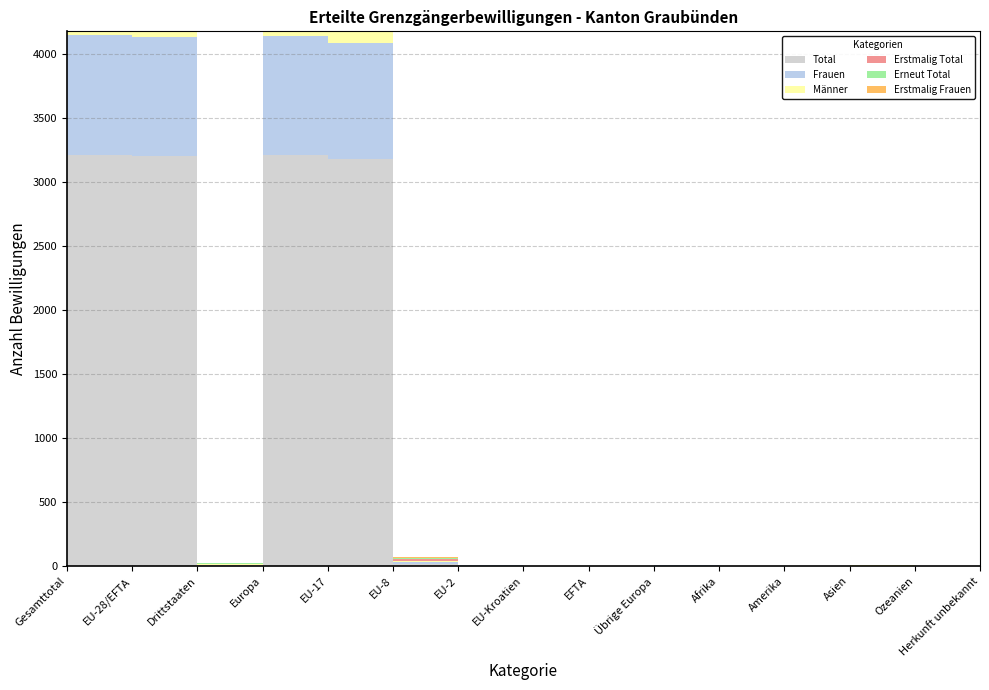

Reading left to right, what are all the values shown in this chart?

Total: Gesamttotal=3215	EU-28/EFTA=3207	Drittstaaten=8	Europa=3211	EU-17=3181	EU-8=21	EU-2=4	EU-Kroatien=1	EFTA=0	Übrige Europa=4	Afrika=0	Amerika=1	Asien=3	Ozeanien=0	Herkunft unbekannt=0
Frauen: Gesamttotal=934	EU-28/EFTA=929	Drittstaaten=5	Europa=932	EU-17=911	EU-8=14	EU-2=3	EU-Kroatien=1	EFTA=0	Übrige Europa=3	Afrika=0	Amerika=0	Asien=2	Ozeanien=0	Herkunft unbekannt=0
Männer: Gesamttotal=2281	EU-28/EFTA=2278	Drittstaaten=3	Europa=2279	EU-17=2270	EU-8=7	EU-2=1	EU-Kroatien=0	EFTA=0	Übrige Europa=1	Afrika=0	Amerika=1	Asien=1	Ozeanien=0	Herkunft unbekannt=0
Erstmalig Total: Gesamttotal=1014	EU-28/EFTA=1011	Drittstaaten=3	Europa=1013	EU-17=995	EU-8=13	EU-2=2	EU-Kroatien=1	EFTA=0	Übrige Europa=2	Afrika=0	Amerika=0	Asien=1	Ozeanien=0	Herkunft unbekannt=0
Erneut Total: Gesamttotal=2201	EU-28/EFTA=2196	Drittstaaten=5	Europa=2198	EU-17=2186	EU-8=8	EU-2=2	EU-Kroatien=0	EFTA=0	Übrige Europa=2	Afrika=0	Amerika=1	Asien=2	Ozeanien=0	Herkunft unbekannt=0
Erstmalig Frauen: Gesamttotal=323	EU-28/EFTA=322	Drittstaaten=1	Europa=323	EU-17=311	EU-8=9	EU-2=1	EU-Kroatien=1	EFTA=0	Übrige Europa=1	Afrika=0	Amerika=0	Asien=0	Ozeanien=0	Herkunft unbekannt=0